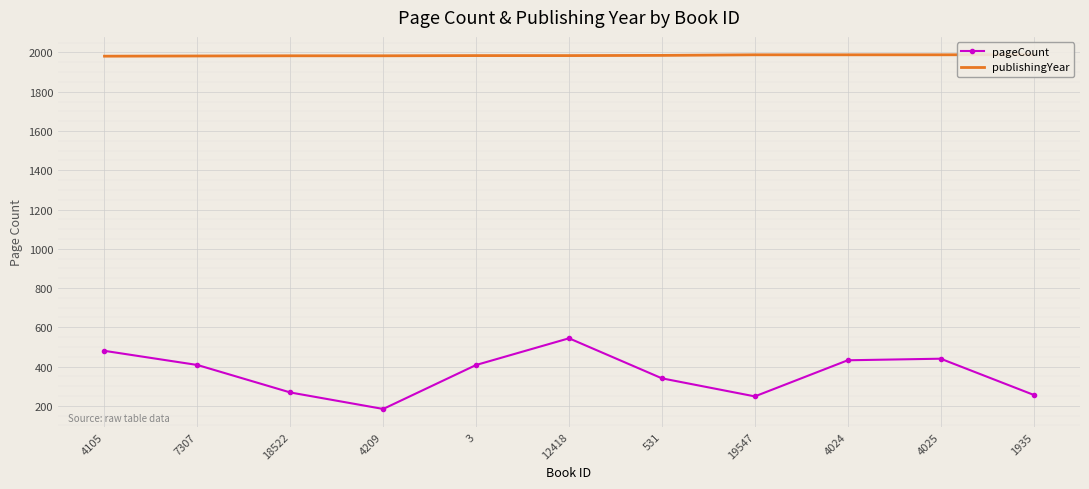

List the series in order of their peak value, lowest first.

pageCount, publishingYear